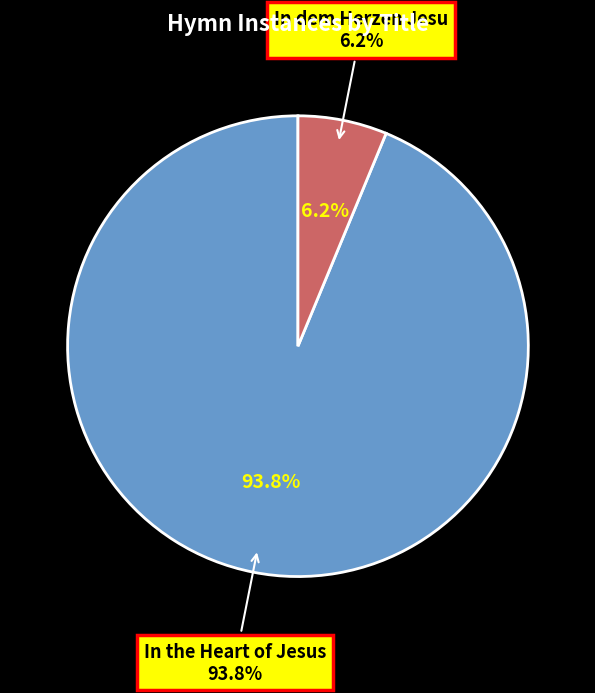

The In the Heart of Jesus slice represents 94% of the pie. True or false?

True